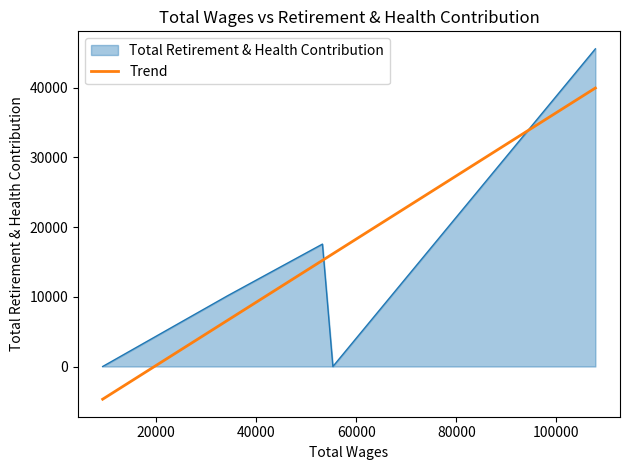

List the series in order of their peak value, lowest first.

Trend, Total Retirement & Health Contribution